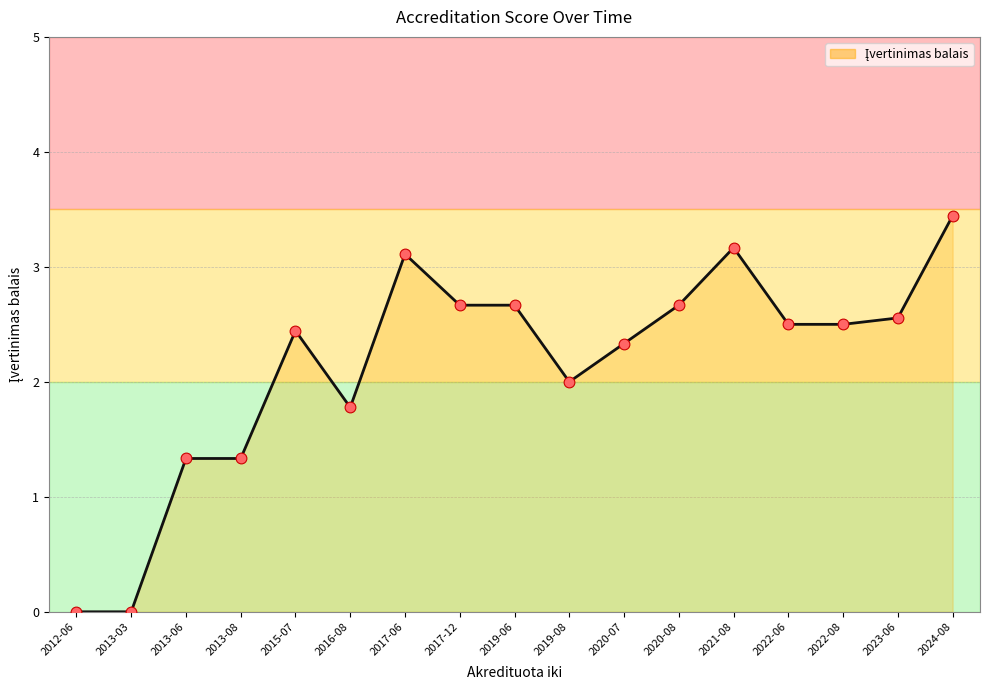

What is the change in value from 2013-06 to 2024-08?

+2.1